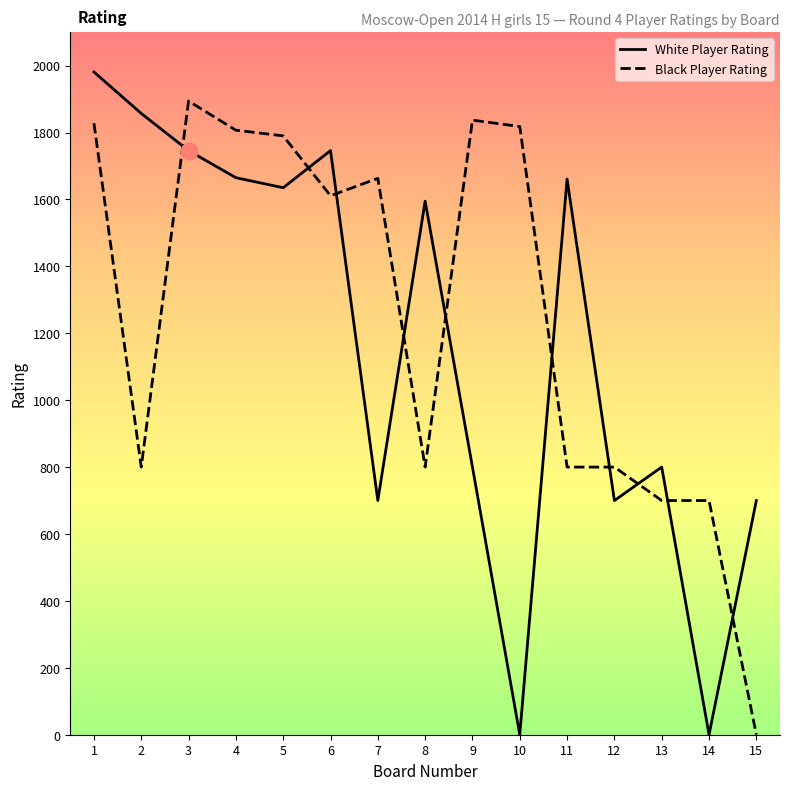

How many intersections are there between Black Player Rating and White Player Rating?

10